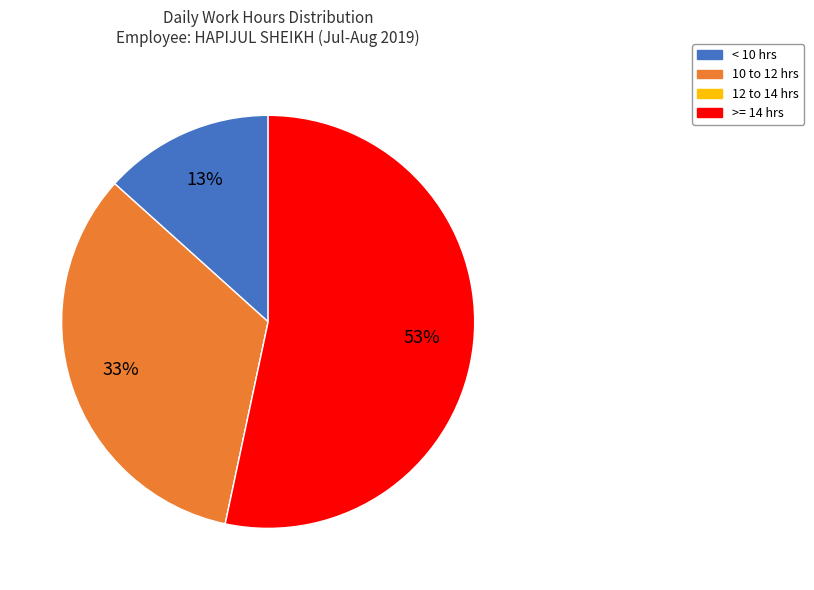

What is the largest slice in the pie chart?

>= 14 hrs